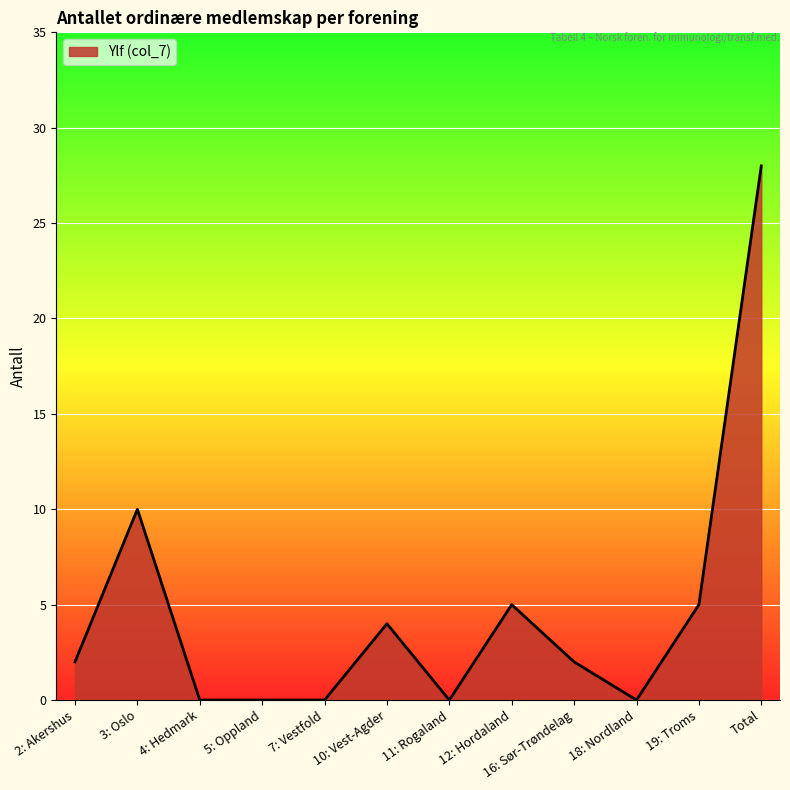

Count the number of data series in this chart.

1